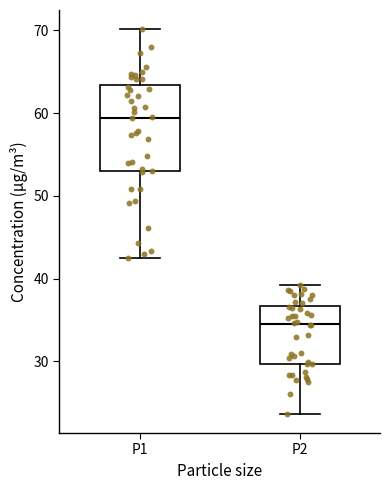

Reading left to right, transcribe this box plot: for each box, give where its median line is, the range the box spans, and where its two whiskers end, as read against the y-axis. The values are not printed on the chart, so give them approximately, as read against the axis.

P1: median 59, box 53 to 63, whiskers 42 to 70
P2: median 35, box 30 to 37, whiskers 24 to 39